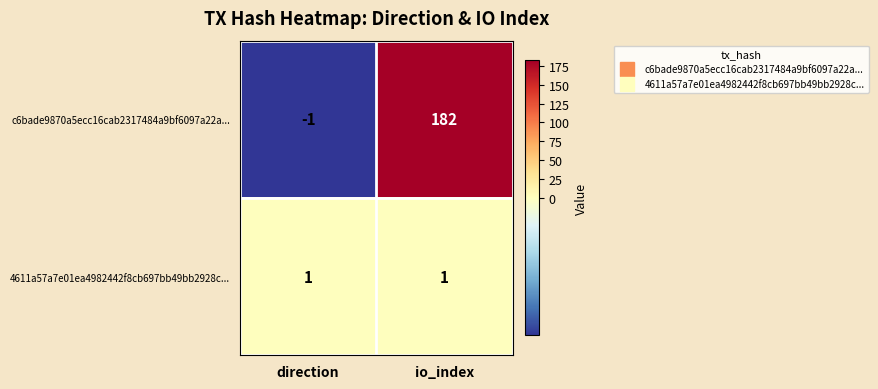

What is the maximum value shown in the chart?

182